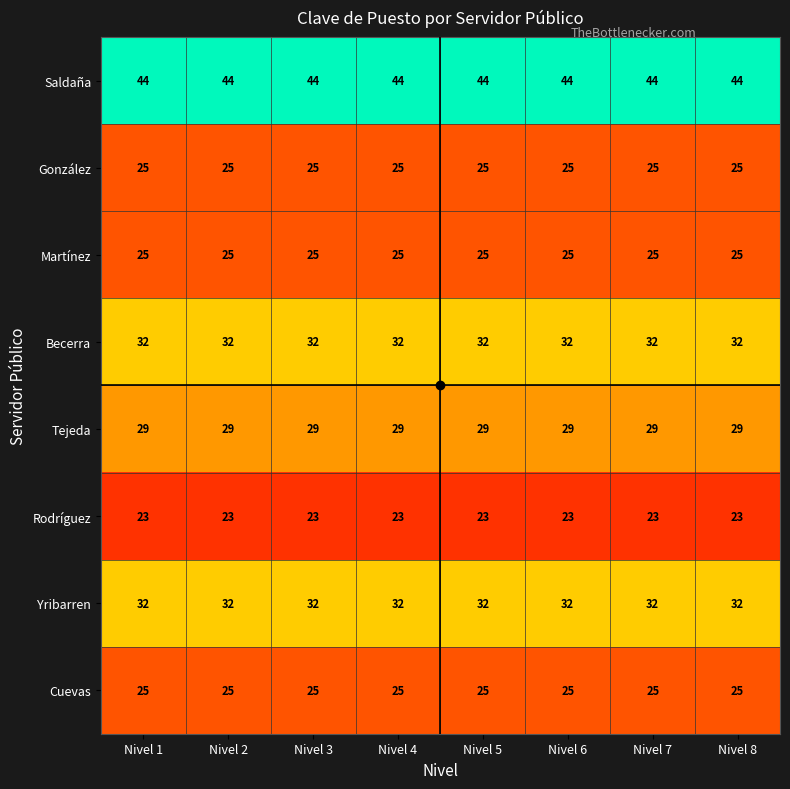

At how many categories does at least one series exceed 32?

8